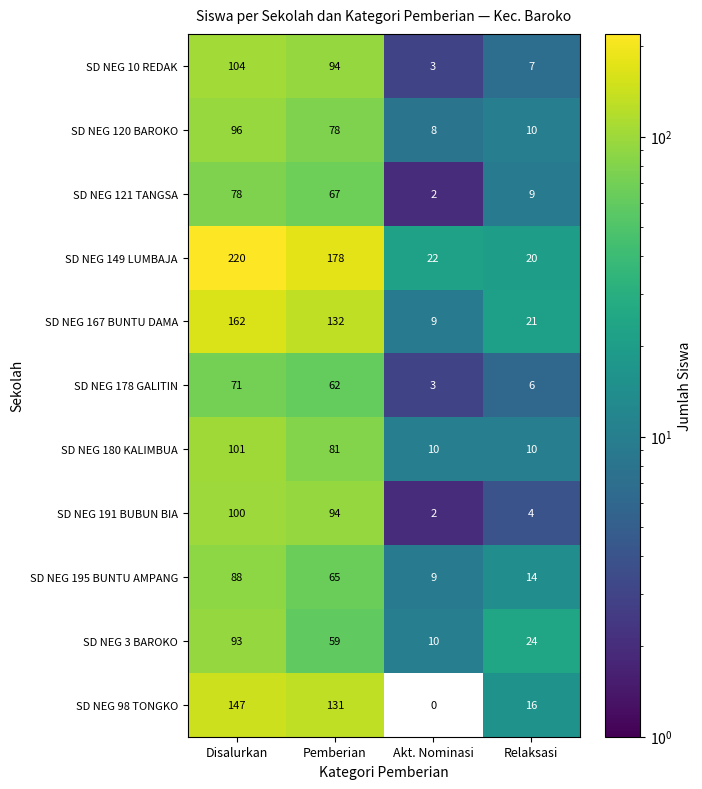

Rank the series by their maximum value, from lowest to highest.

SD NEG 178 GALITIN, SD NEG 121 TANGSA, SD NEG 195 BUNTU AMPANG, SD NEG 3 BAROKO, SD NEG 120 BAROKO, SD NEG 191 BUBUN BIA, SD NEG 180 KALIMBUA, SD NEG 10 REDAK, SD NEG 98 TONGKO, SD NEG 167 BUNTU DAMA, SD NEG 149 LUMBAJA